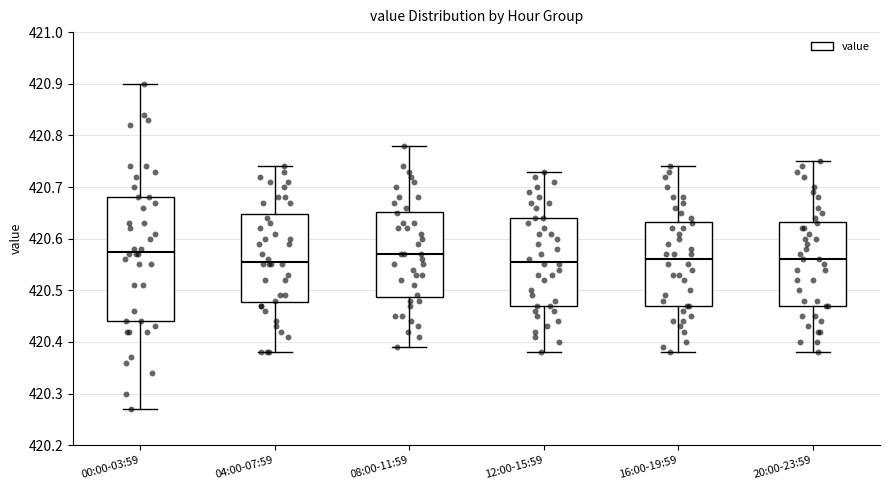

Reading left to right, read every box against the y-axis: the position of its median line, the range the box covers, and the ends of its whiskers. The values are not printed on the chart, so give them approximately, as read against the axis.

00:00-03:59: median 420.58, box 420.44 to 420.68, whiskers 420.27 to 420.90
04:00-07:59: median 420.56, box 420.48 to 420.65, whiskers 420.38 to 420.74
08:00-11:59: median 420.57, box 420.49 to 420.65, whiskers 420.39 to 420.78
12:00-15:59: median 420.56, box 420.47 to 420.64, whiskers 420.38 to 420.73
16:00-19:59: median 420.56, box 420.47 to 420.63, whiskers 420.38 to 420.74
20:00-23:59: median 420.56, box 420.47 to 420.63, whiskers 420.38 to 420.75